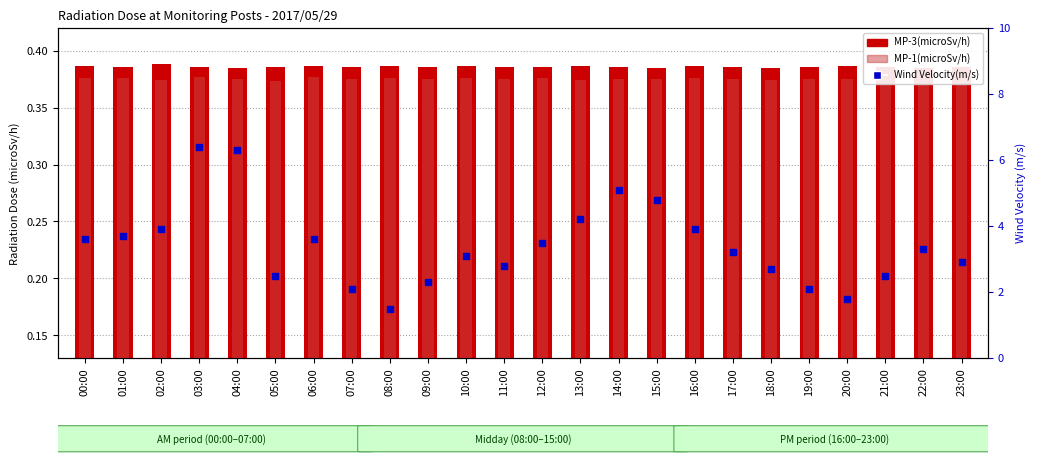

At which category is the sum across all series the highest?

03:00